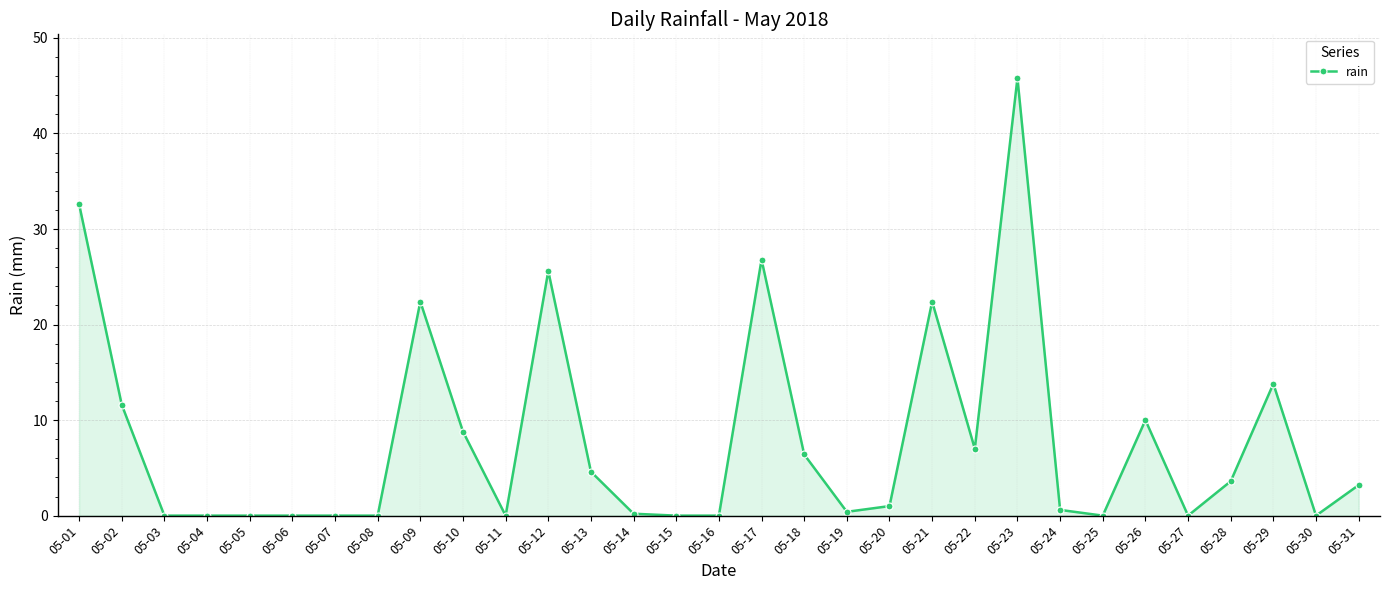

What is the change in value from 05-01 to 05-06?

-32.6